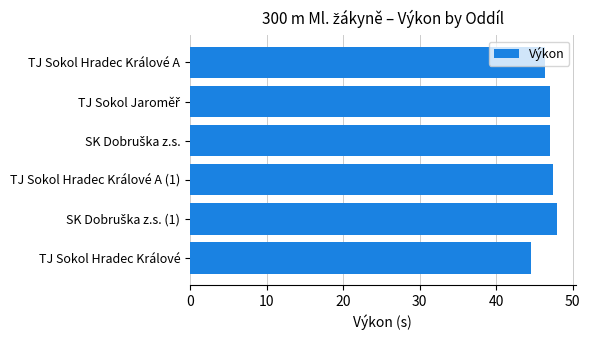

What is the value of the 1st bar from the top?

46.4